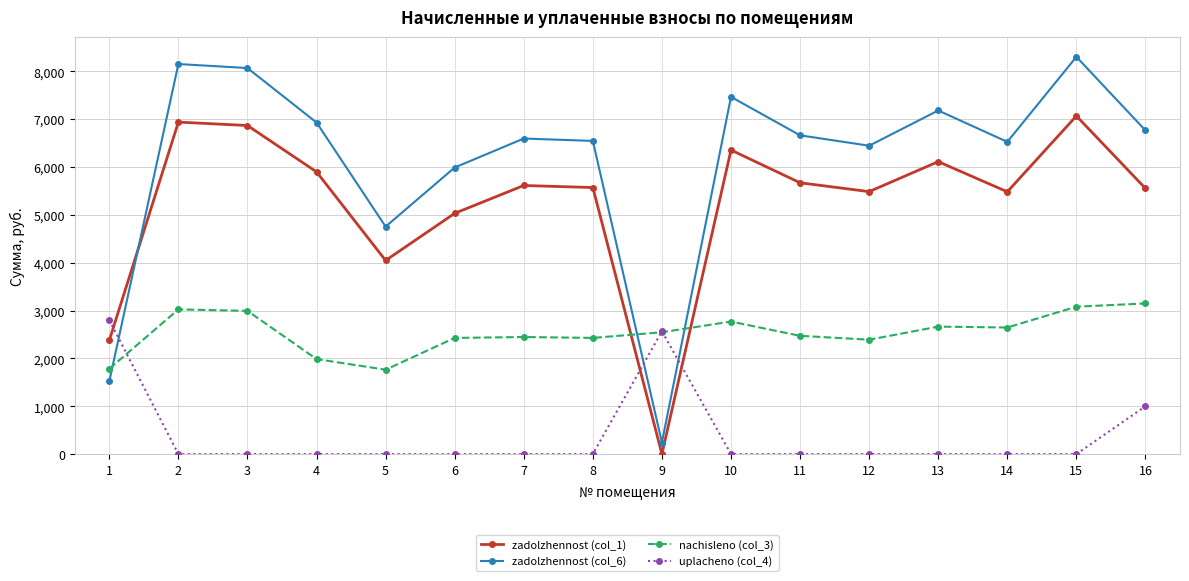

Which series has the largest total across all categories?

zadolzhennost (col_6)